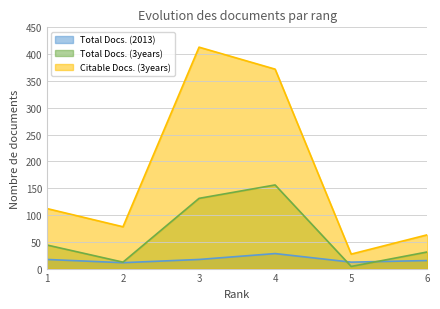

At which category is the sum across all series the highest?

3